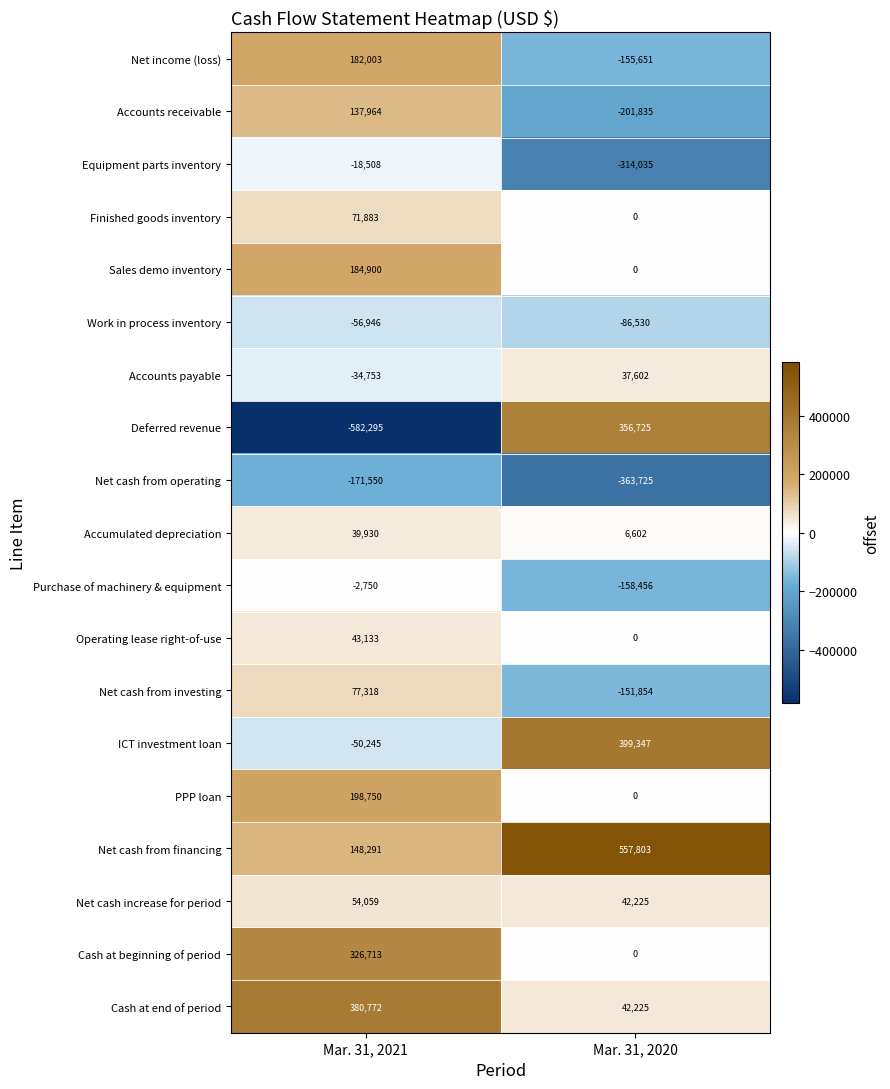

Which label corresponds to the largest value in the chart?

Mar. 31, 2020